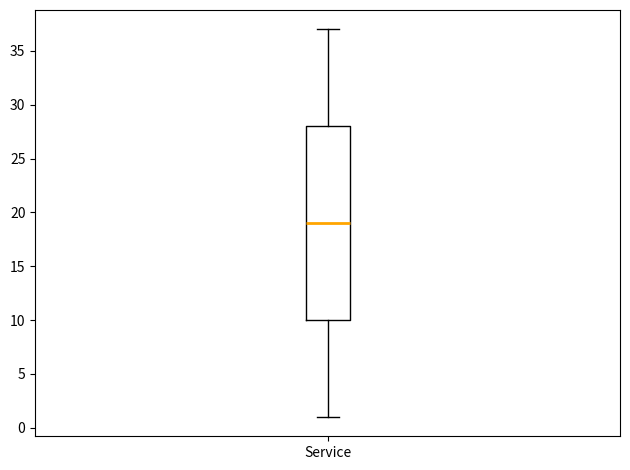

Where does the lower whisker of the box for Service end on the y-axis? The values are not printed on the chart, so give them approximately, as read against the axis.

1